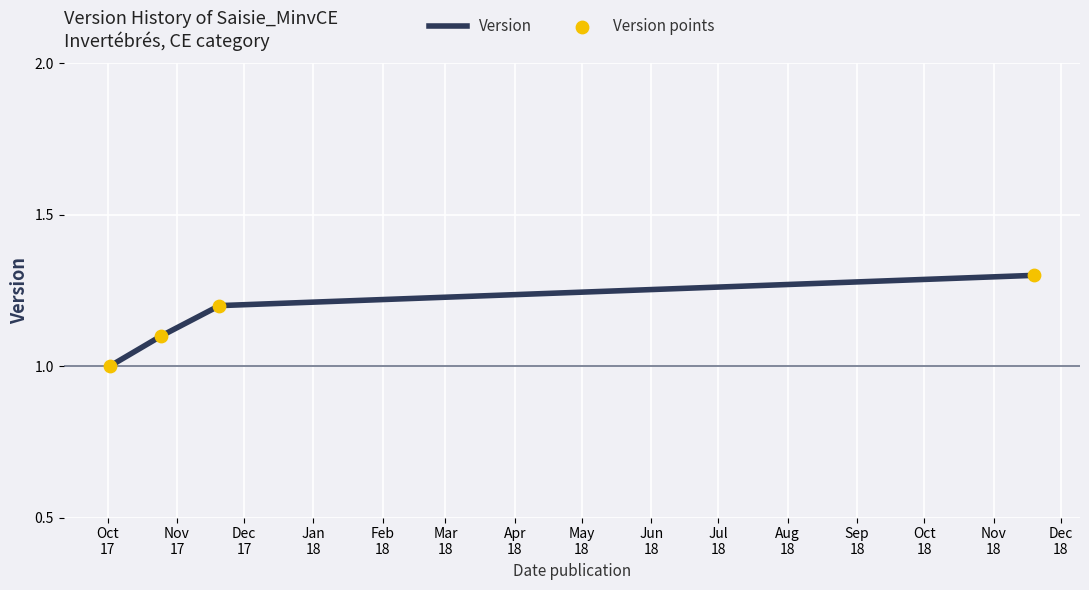

What is the sum of all values?

4.6